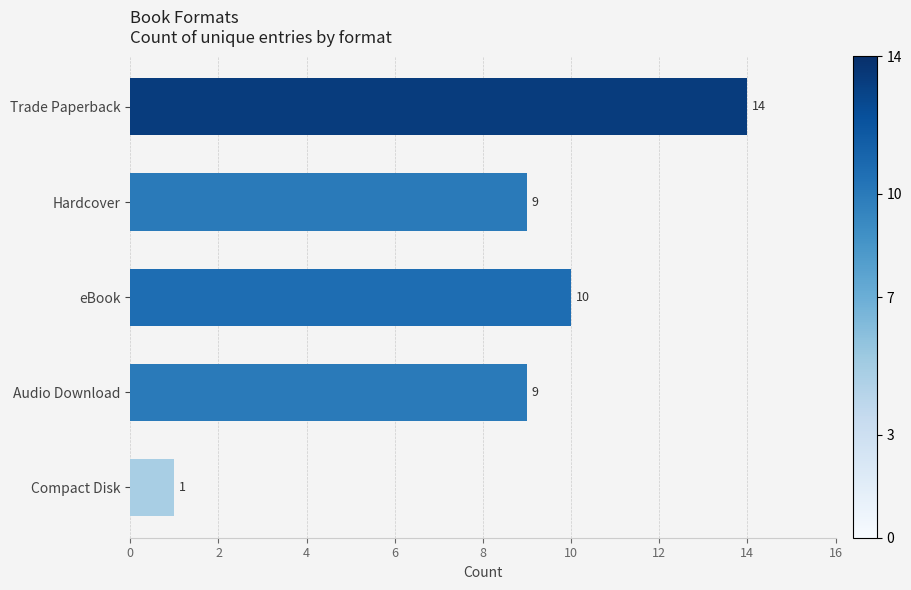

The chart shows a value of 1 at Compact Disk. True or false?

True